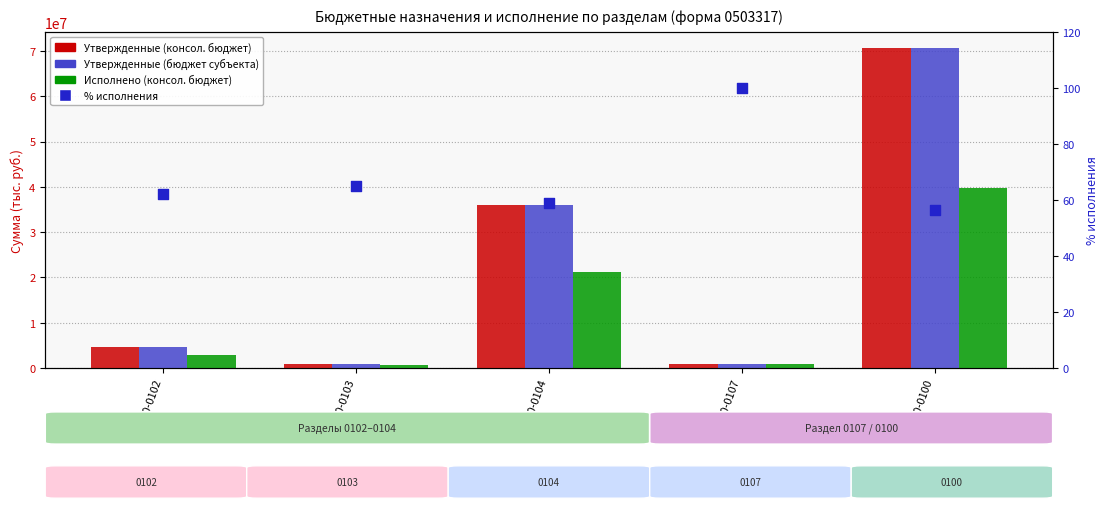

What are all the series names shown in the legend?

Утвержденные (консол. бюджет), Утвержденные (бюджет субъекта), Исполнено (консол. бюджет), % исполнения